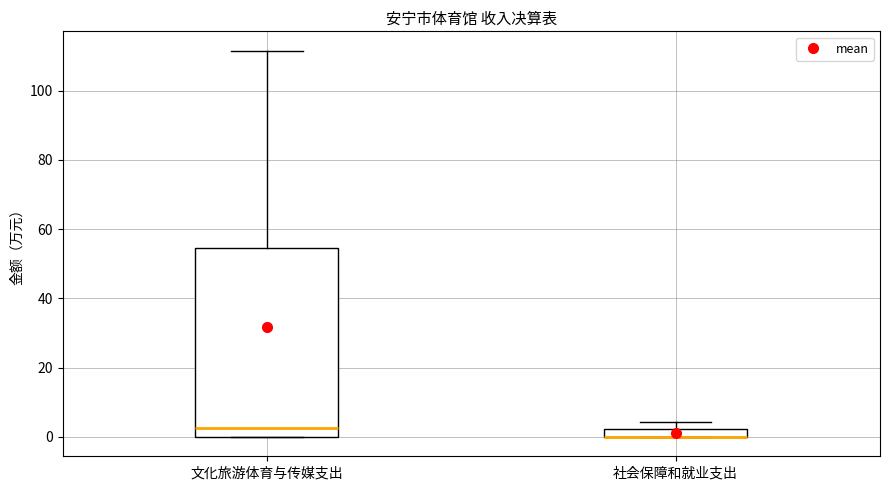

Where does the upper whisker of the box for 社会保障和就业支出 end on the y-axis? The values are not printed on the chart, so give them approximately, as read against the axis.

4